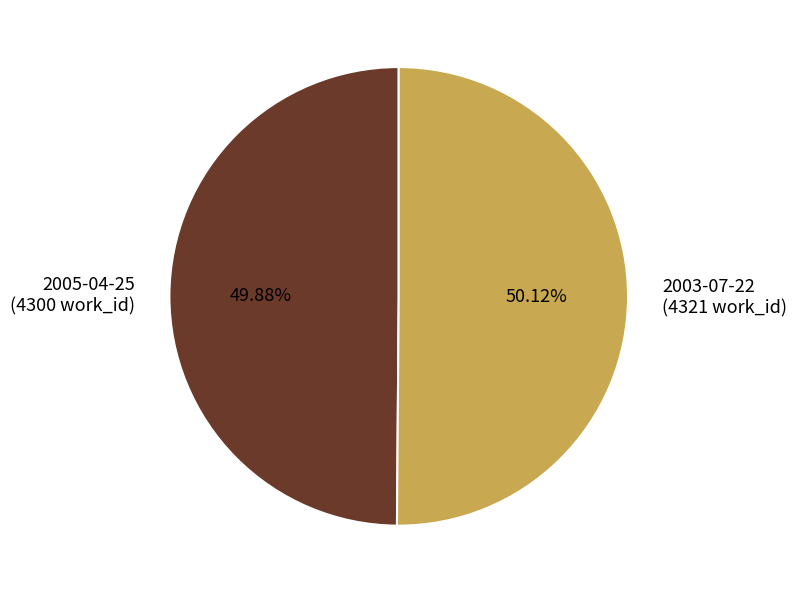

Is the sum of 2003-07-22 (4321 work_id) and 2005-04-25 (4300 work_id) greater than half?

Yes